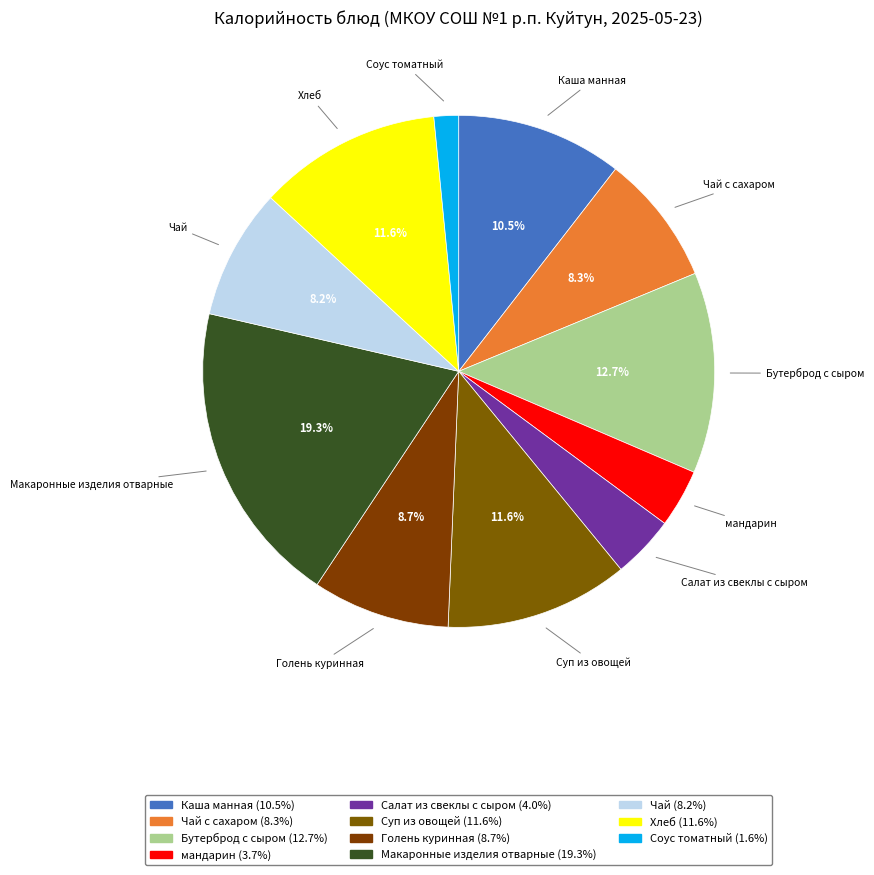

Count the number of slices in the pie.

11